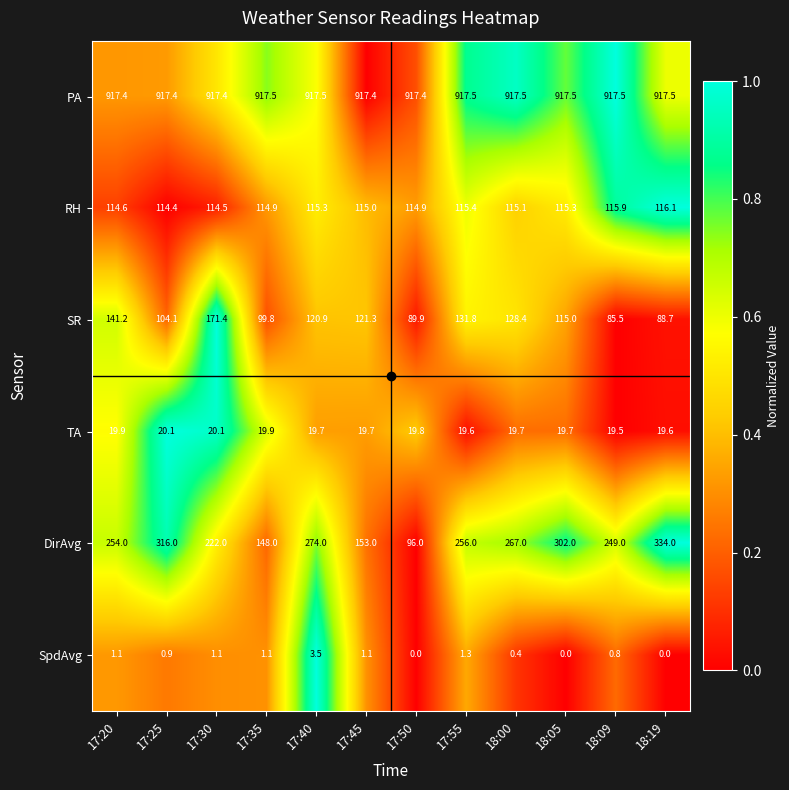

List the series in order of their peak value, lowest first.

SpdAvg, TA, RH, SR, DirAvg, PA